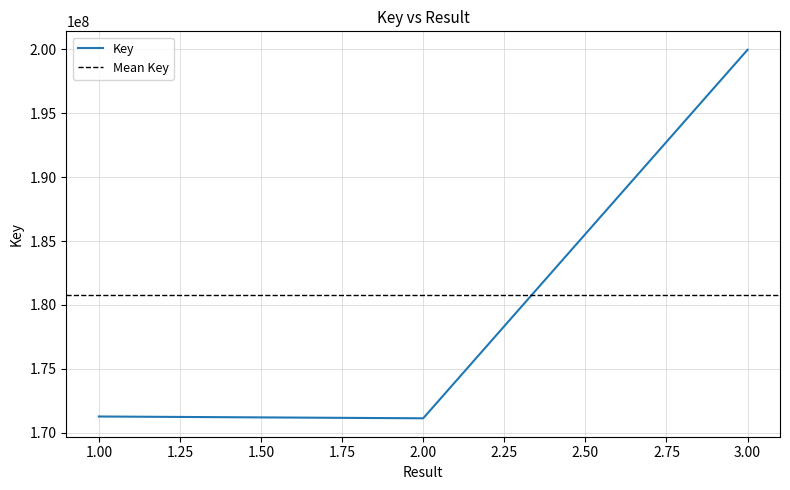

At which label does the data first exceed 171281298?

3